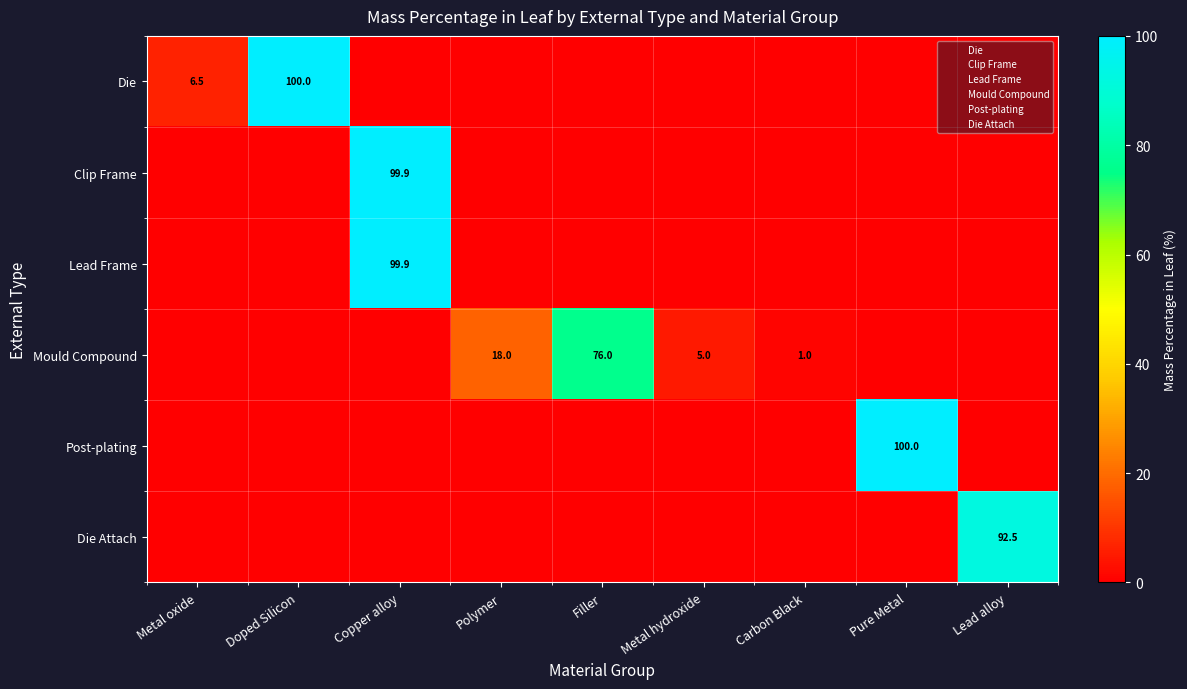

How many values in Die Attach are above zero?

1